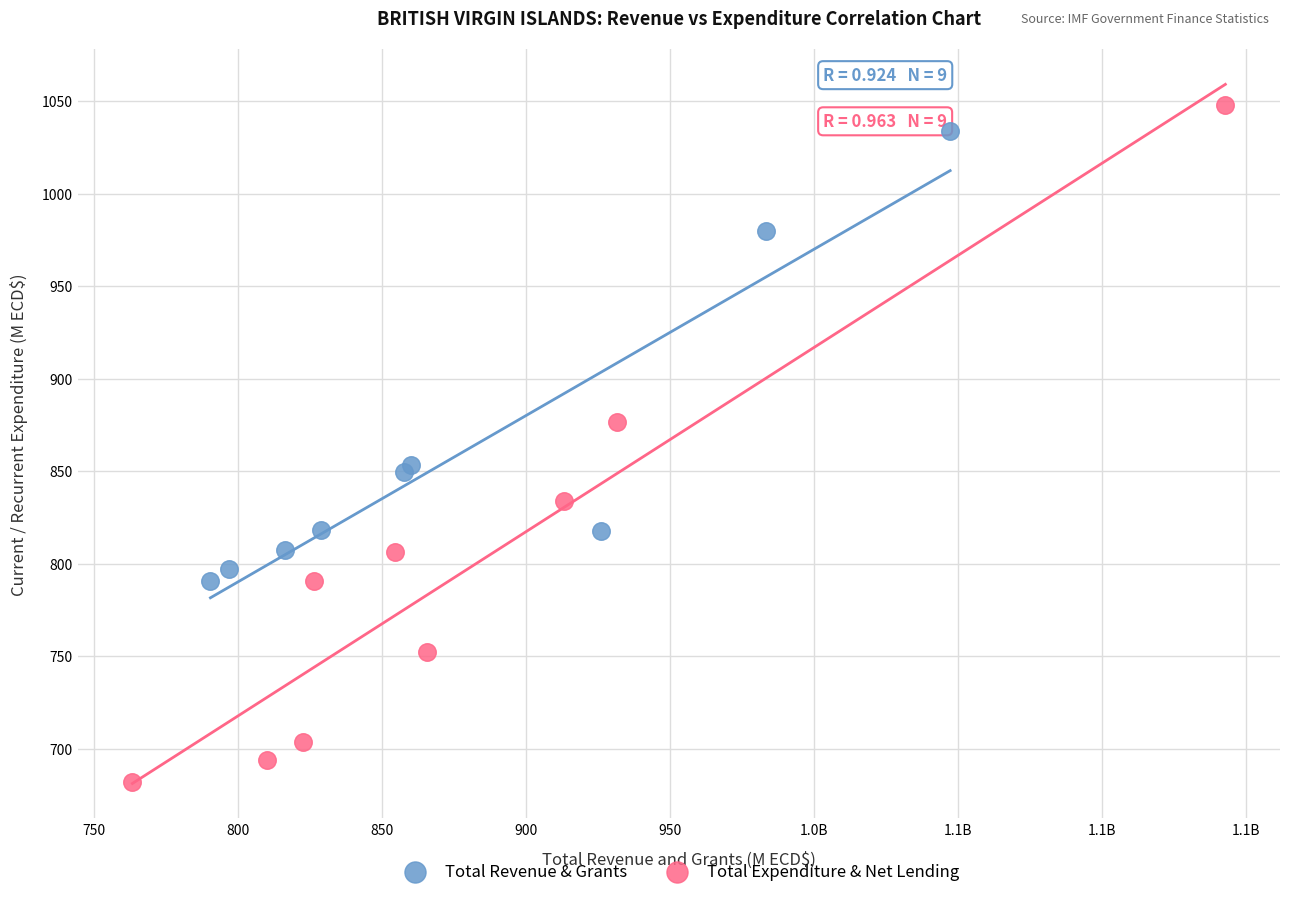

Which series has the widest spread of Y values?

Total Expenditure & Net Lending